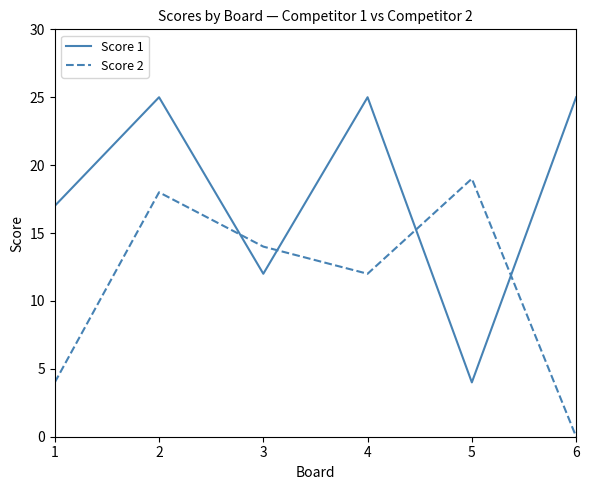

Reading left to right, list all the values displayed in this chart.

Score 1: 1=17	2=25	3=12	4=25	5=4	6=25
Score 2: 1=4	2=18	3=14	4=12	5=19	6=0